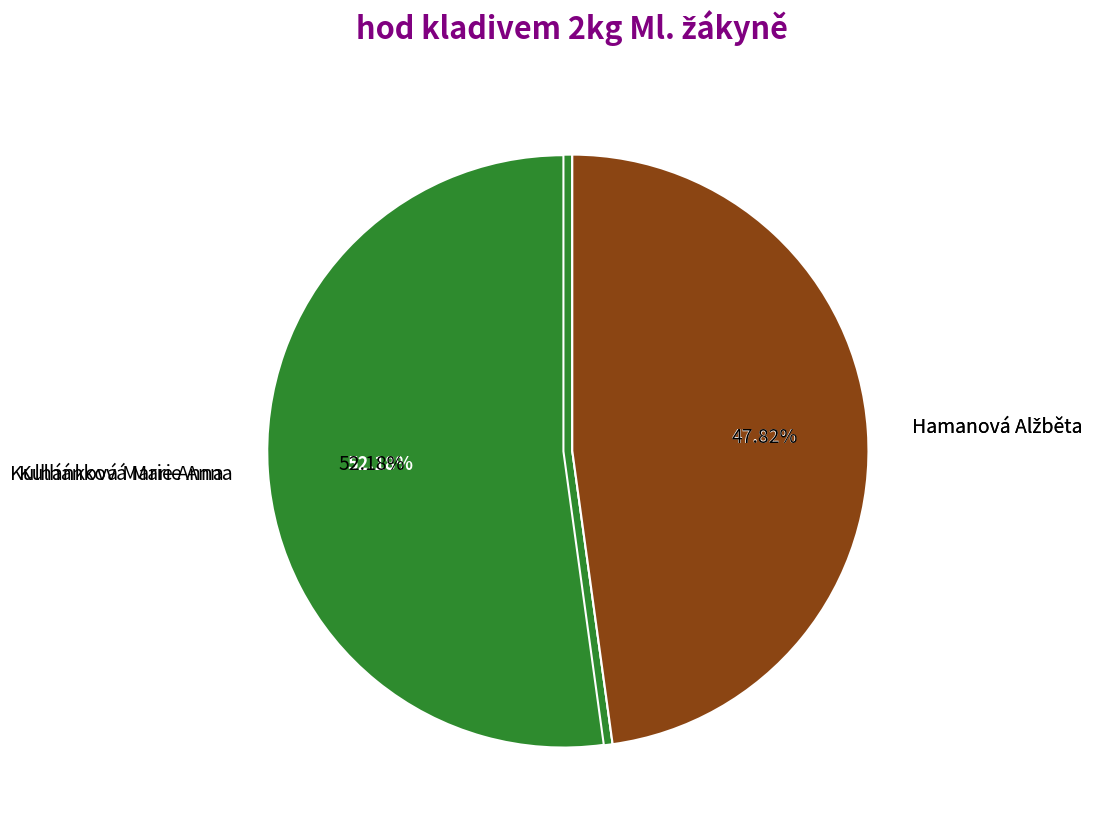

Which slice represents more than half of the pie?

Kulhánková Marie Anna